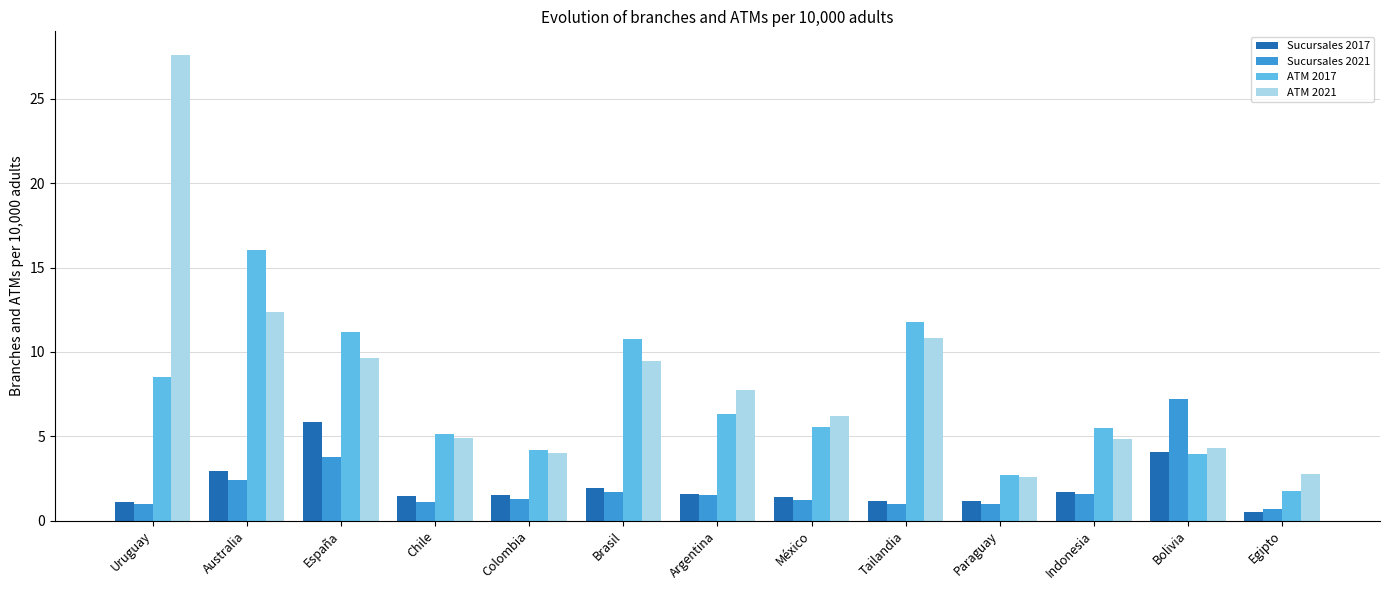

Which category has the lowest value in the Sucursales 2021 series?

Egipto